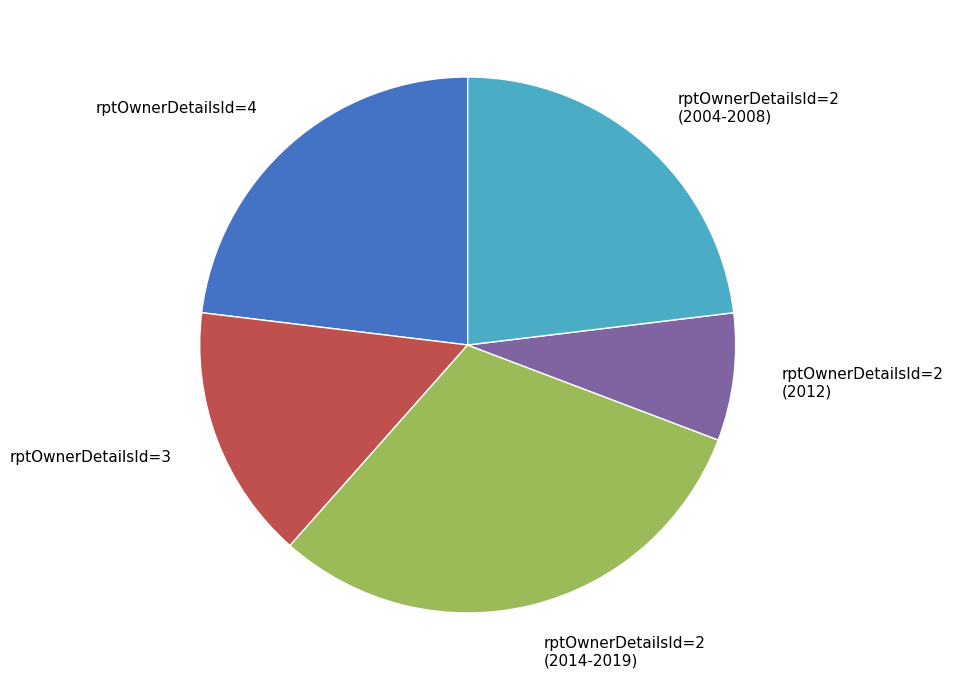

What is the largest slice in the pie chart?

rptOwnerDetailsId=2 (2014-2019)